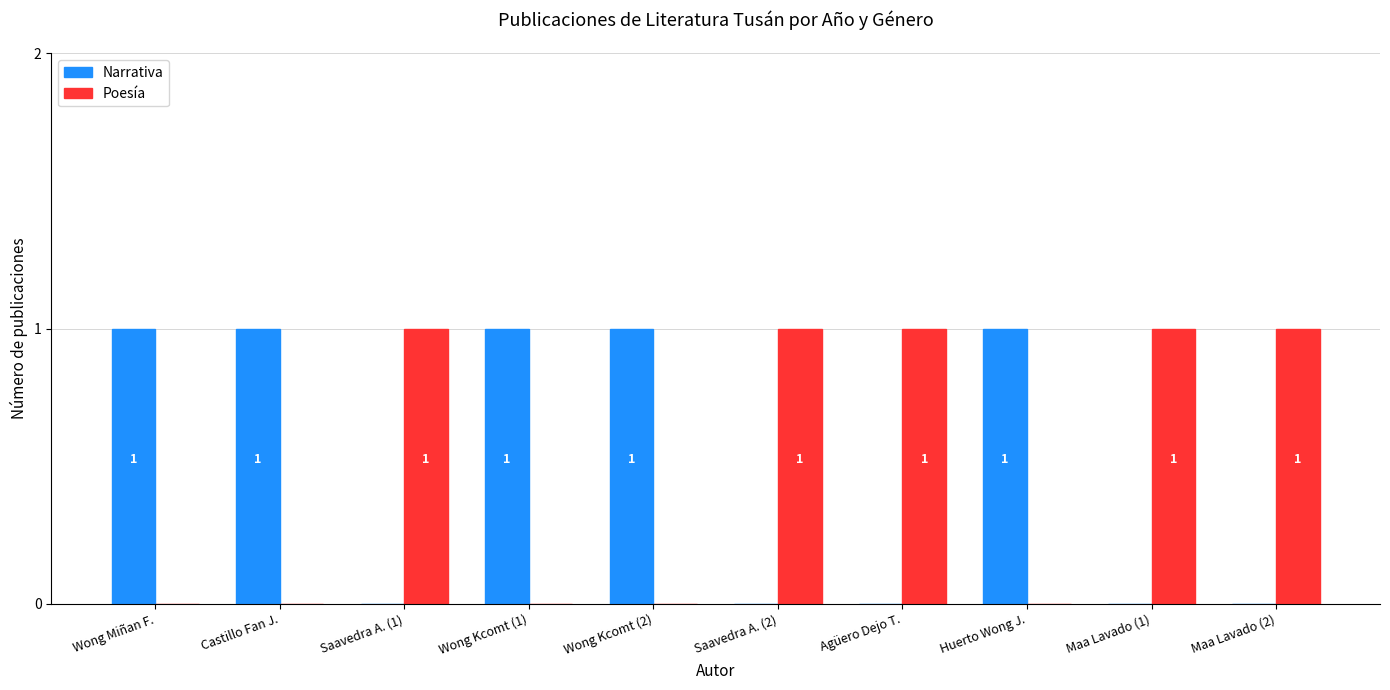

Is it true that Poesía equals 1 at Agüero Dejo T.?

True